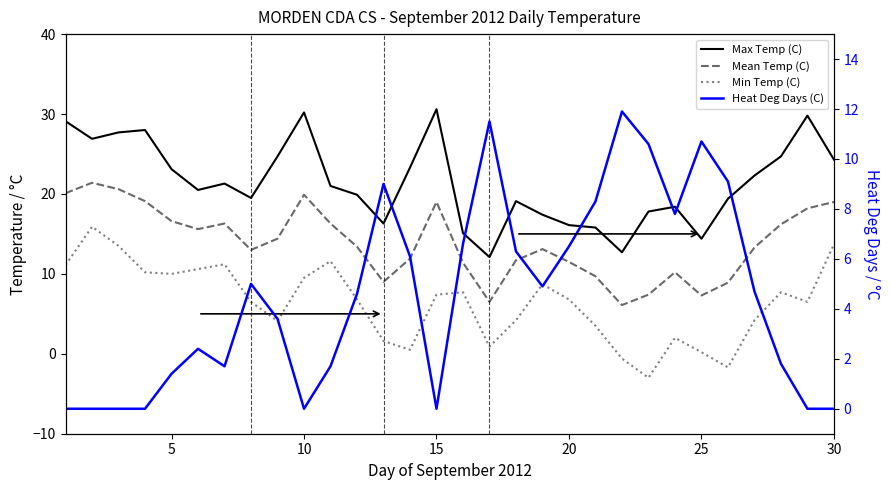

Which series has the widest spread of values?

Min Temp (C)